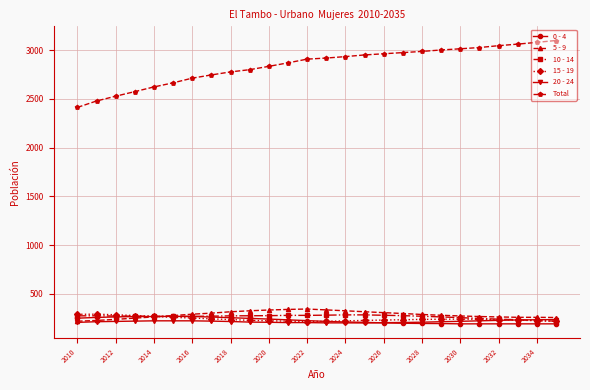

Does the chart display data point markers on the line(s)?

Yes